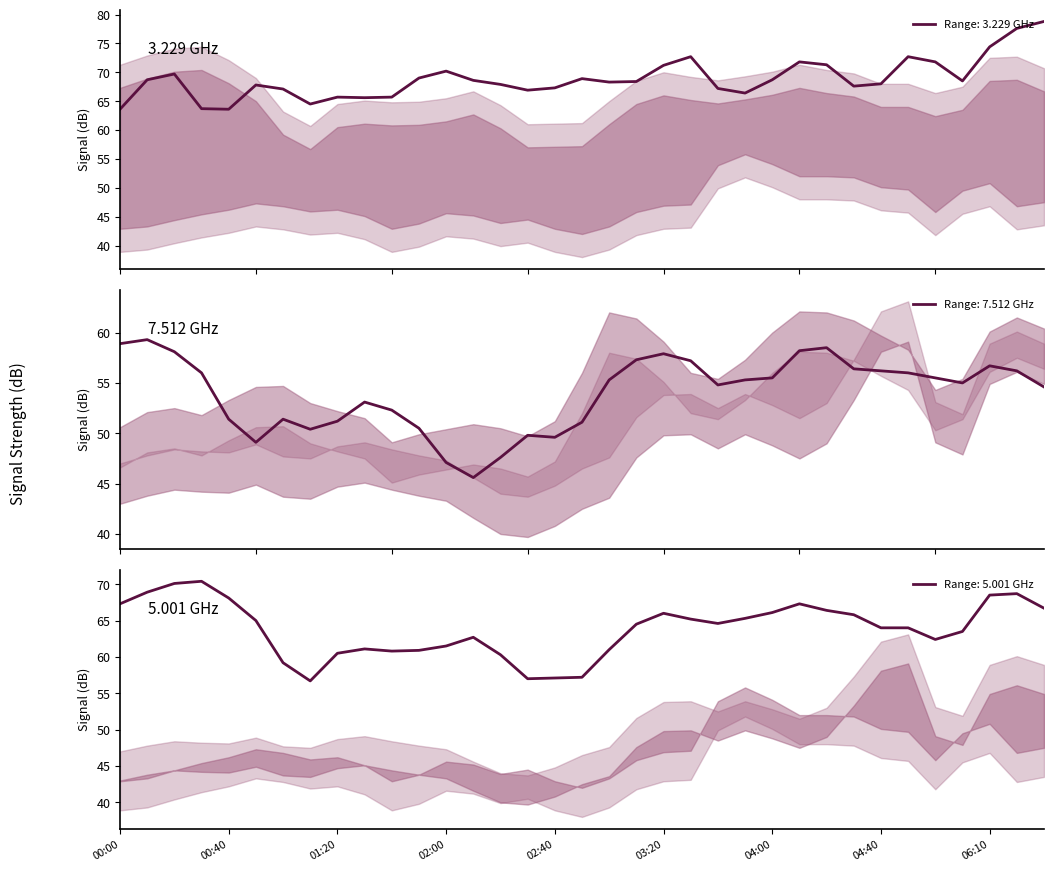

How many lines are shown in the chart?

3